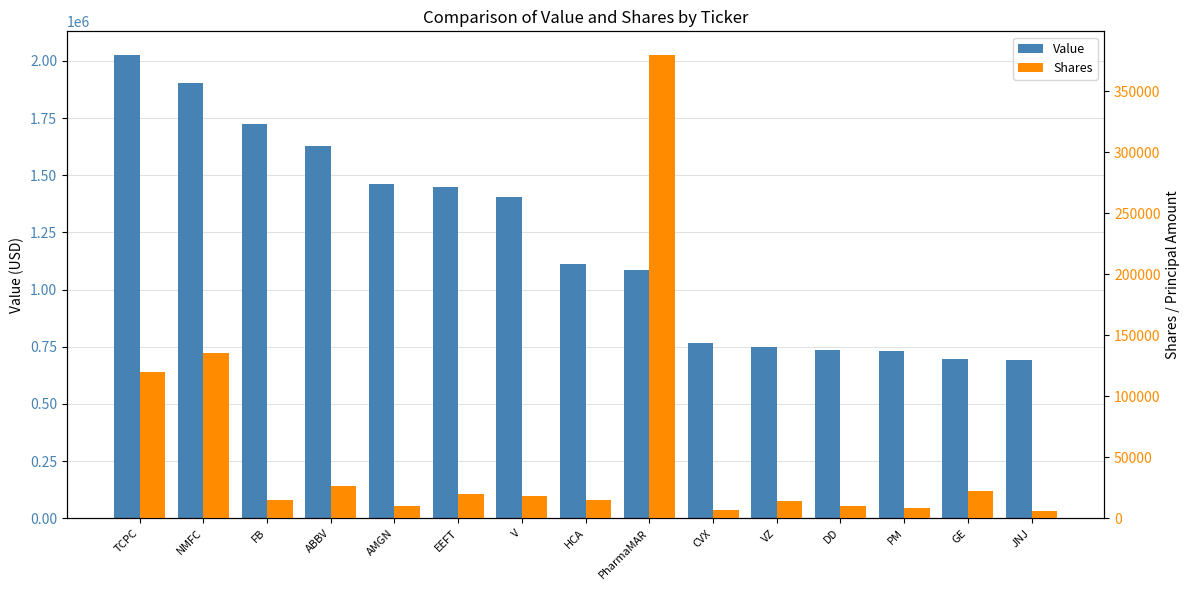

The value of Shares at V is 25109. True or false?

False